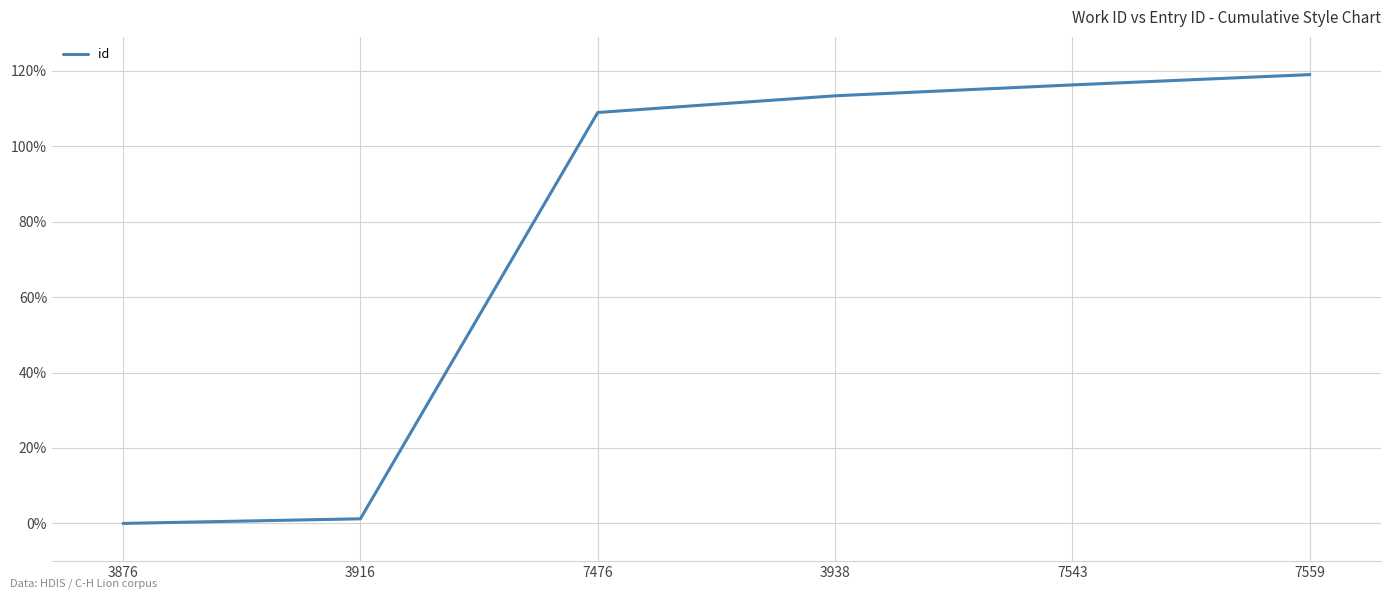

Rank the categories by value from highest to lowest.

7559, 7543, 3938, 7476, 3916, 3876